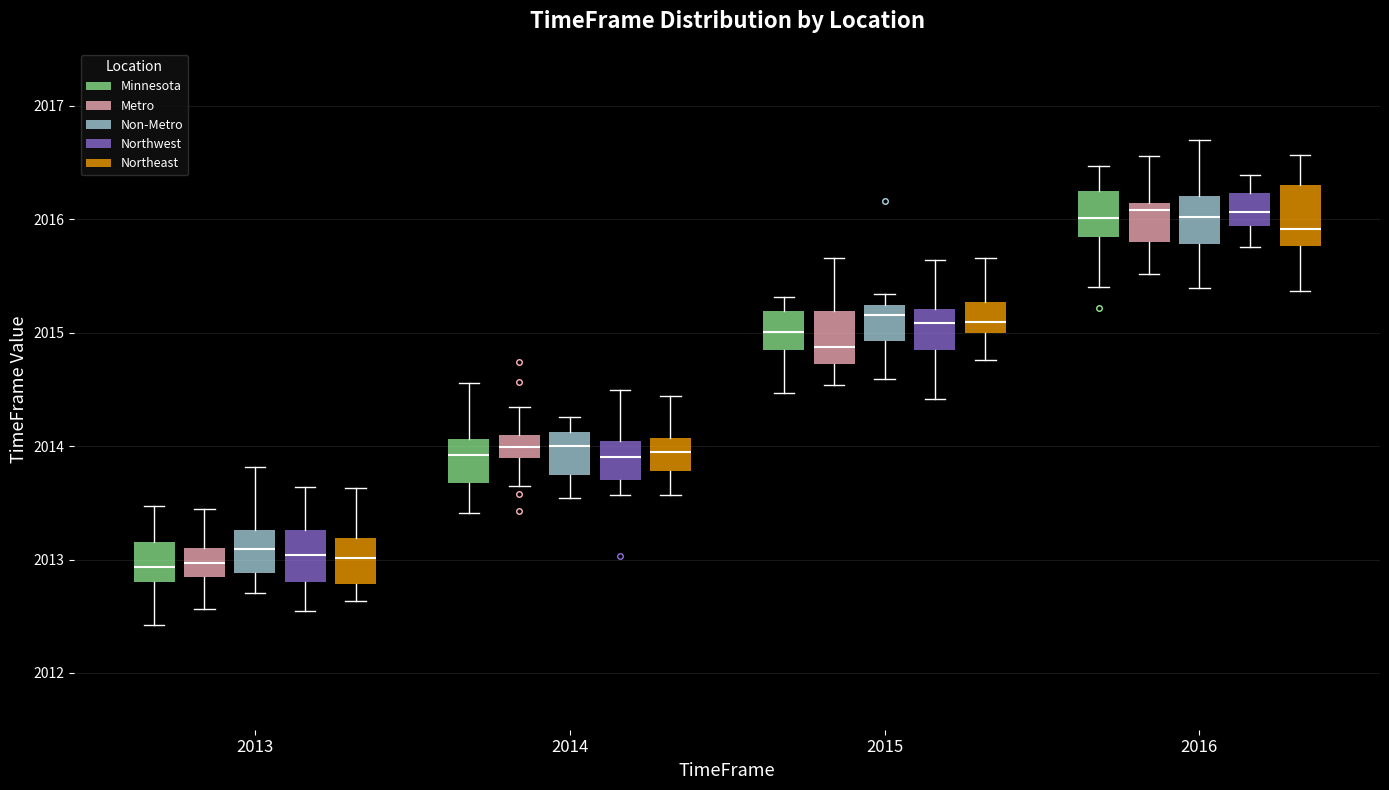

Reading left to right, transcribe this box plot: for each box, give where its median line is, the range the box spans, and where its two whiskers end, as read against the y-axis. The values are not printed on the chart, so give them approximately, as read against the axis.

2013 (Minnesota): median 2012.9, box 2012.8 to 2013.2, whiskers 2012.4 to 2013.5
2013 (Metro): median 2013.0, box 2012.8 to 2013.1, whiskers 2012.6 to 2013.4
2013 (Non-Metro): median 2013.1, box 2012.9 to 2013.3, whiskers 2012.7 to 2013.8
2013 (Northwest): median 2013.0, box 2012.8 to 2013.3, whiskers 2012.5 to 2013.6
2013 (Northeast): median 2013.0, box 2012.8 to 2013.2, whiskers 2012.6 to 2013.6
2014 (Minnesota): median 2013.9, box 2013.7 to 2014.1, whiskers 2013.4 to 2014.6
2014 (Metro): median 2014.0, box 2013.9 to 2014.1, whiskers 2013.6 to 2014.3
2014 (Non-Metro): median 2014.0, box 2013.7 to 2014.1, whiskers 2013.5 to 2014.3
2014 (Northwest): median 2013.9, box 2013.7 to 2014.0, whiskers 2013.6 to 2014.5
2014 (Northeast): median 2013.9, box 2013.8 to 2014.1, whiskers 2013.6 to 2014.4
2015 (Minnesota): median 2015.0, box 2014.8 to 2015.2, whiskers 2014.5 to 2015.3
2015 (Metro): median 2014.9, box 2014.7 to 2015.2, whiskers 2014.5 to 2015.7
2015 (Non-Metro): median 2015.2 (just below the box's upper edge), box 2014.9 to 2015.2, whiskers 2014.6 to 2015.3
2015 (Northwest): median 2015.1, box 2014.8 to 2015.2, whiskers 2014.4 to 2015.6
2015 (Northeast): median 2015.1, box 2015.0 to 2015.3, whiskers 2014.8 to 2015.7
2016 (Minnesota): median 2016.0, box 2015.8 to 2016.2, whiskers 2015.4 to 2016.5
2016 (Metro): median 2016.1 (just below the box's upper edge), box 2015.8 to 2016.1, whiskers 2015.5 to 2016.6
2016 (Non-Metro): median 2016.0, box 2015.8 to 2016.2, whiskers 2015.4 to 2016.7
2016 (Northwest): median 2016.1, box 2015.9 to 2016.2, whiskers 2015.8 to 2016.4
2016 (Northeast): median 2015.9, box 2015.8 to 2016.3, whiskers 2015.4 to 2016.6